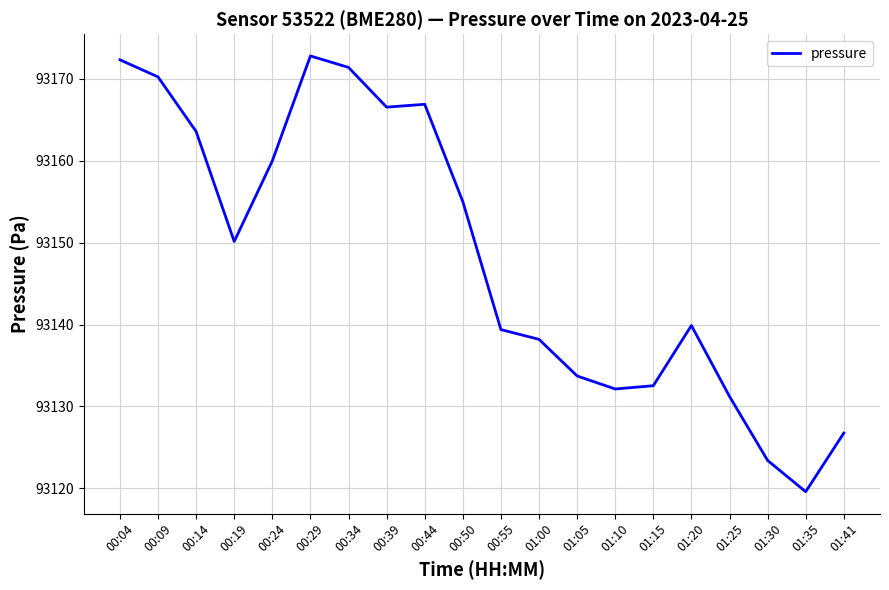

Which category has the highest value across all series?

00:29